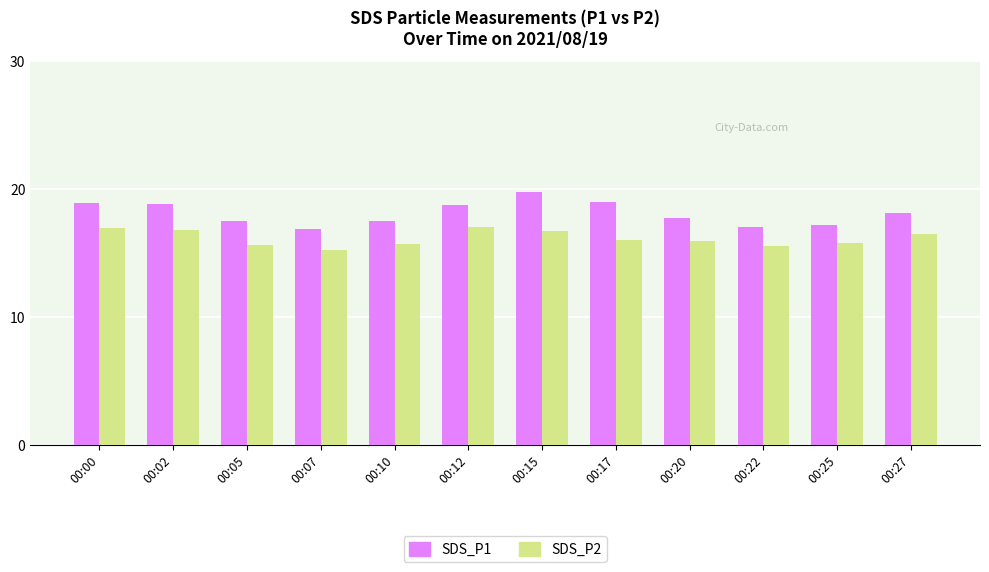

At 00:27, list the series in order from largest to smallest.

SDS_P1, SDS_P2